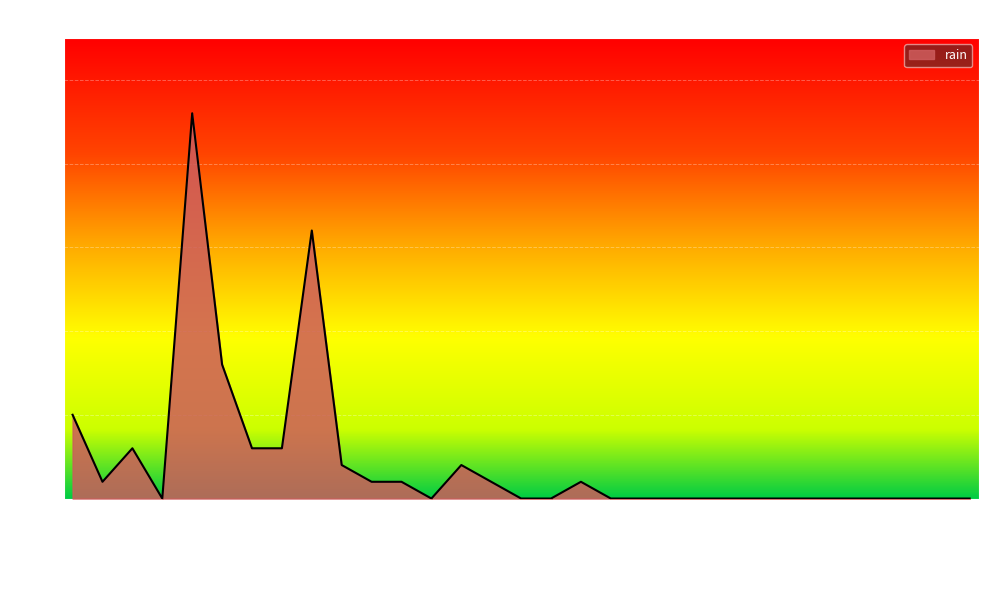

What is the maximum value shown in the chart?

4.6